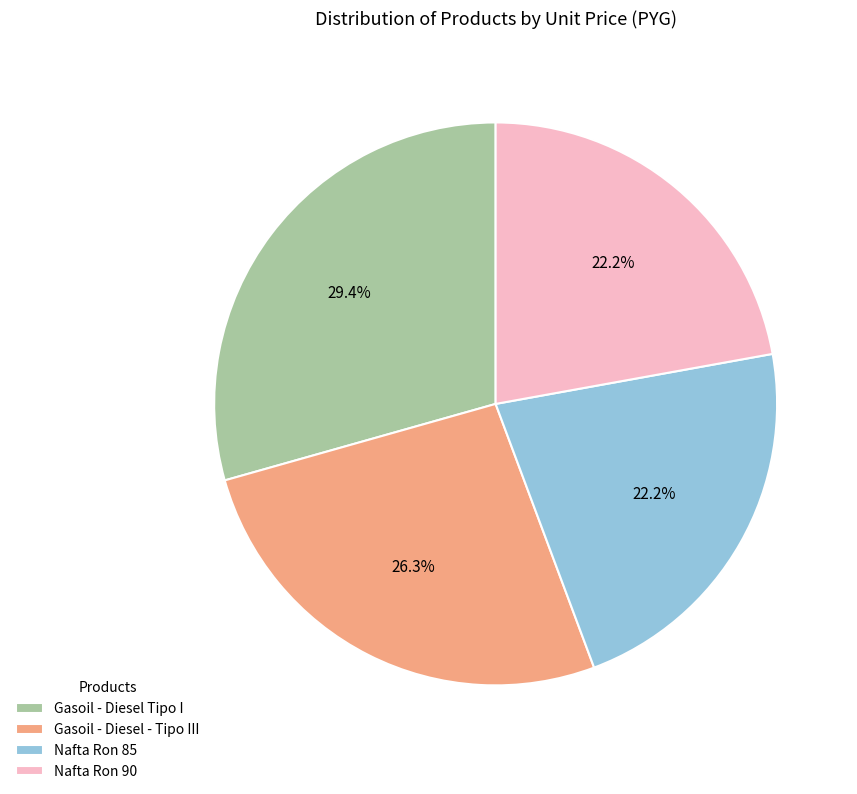

The Gasoil - Diesel - Tipo III slice represents 26% of the pie. True or false?

True